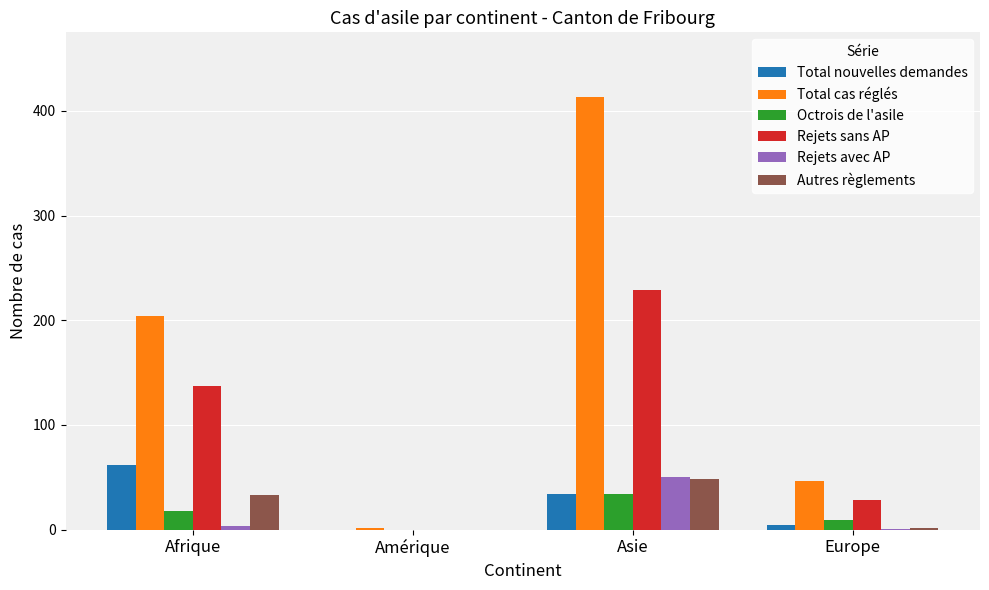

Between Asie and Europe, which series saw the biggest shift?

Total cas réglés